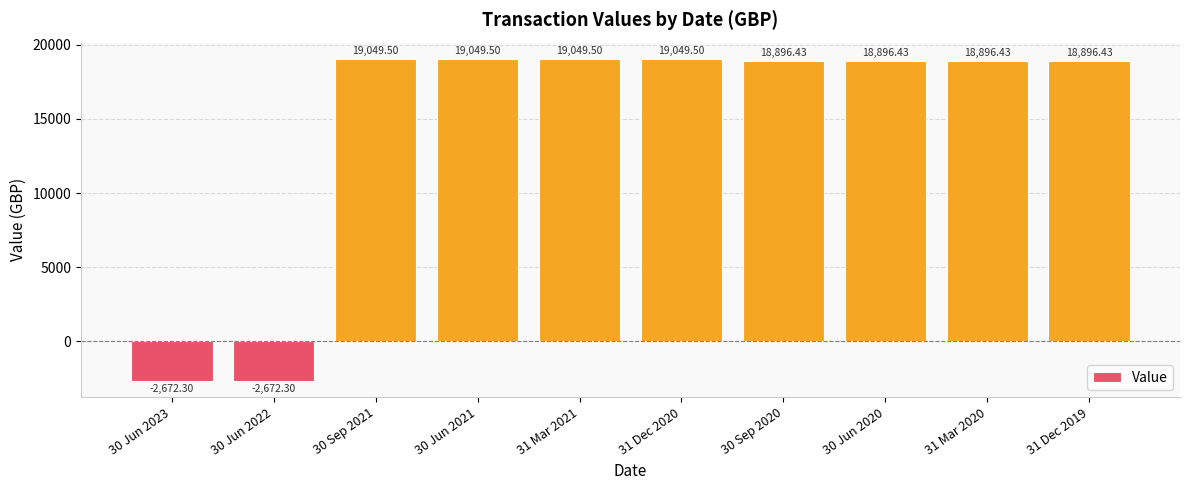

What is the label of the 1st bar from the left?

30 Jun 2023